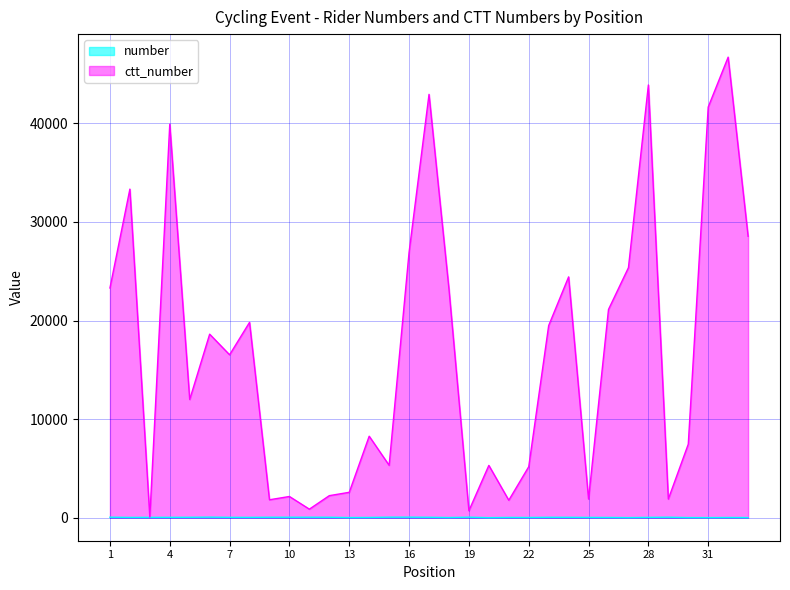

Count the number of data series in this chart.

2